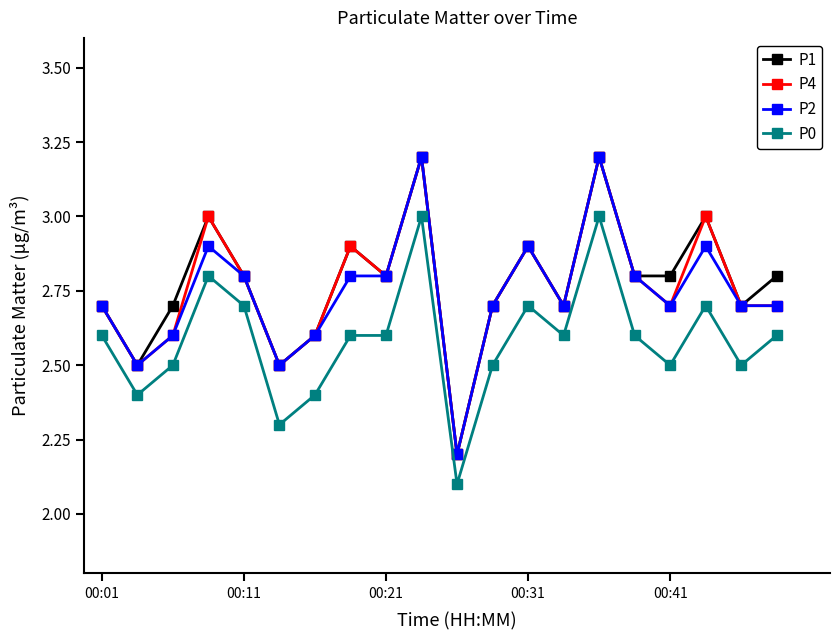

At how many categories does at least one series exceed 2?

20